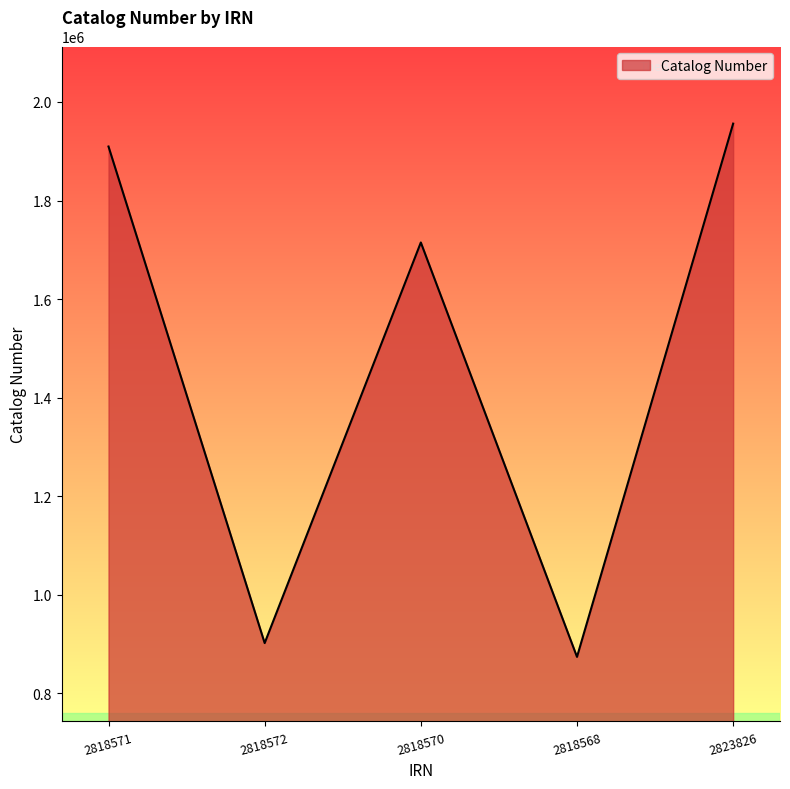

Rank the categories by value from highest to lowest.

2823826, 2818571, 2818570, 2818572, 2818568